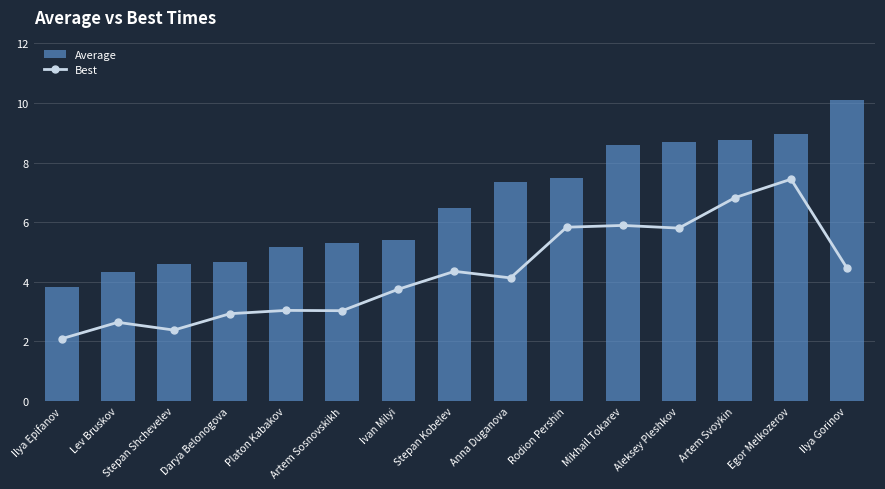

What is the difference between the maximum and minimum values in the Best series?

5.4